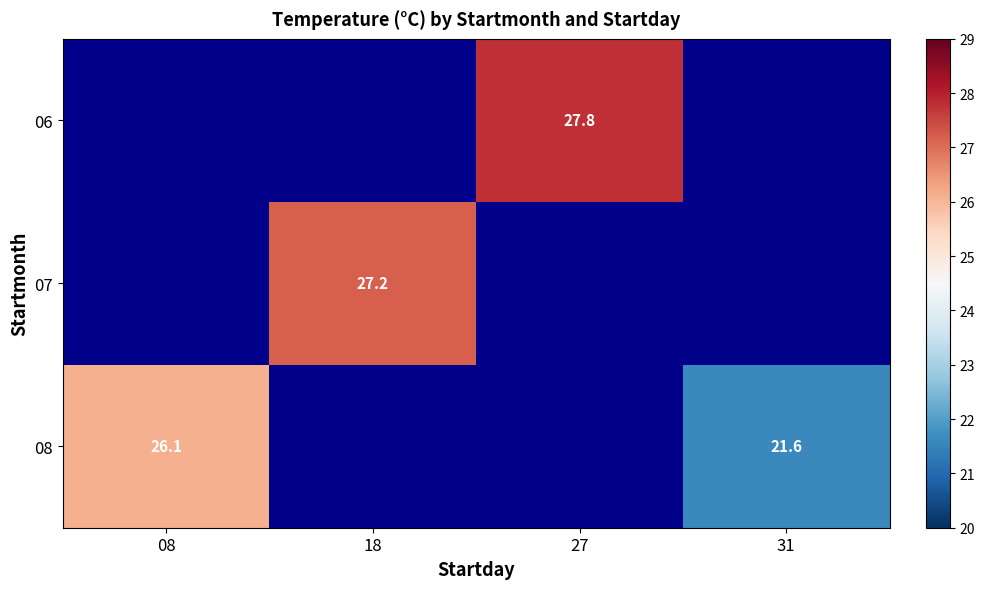

What is the greatest value displayed?

27.8